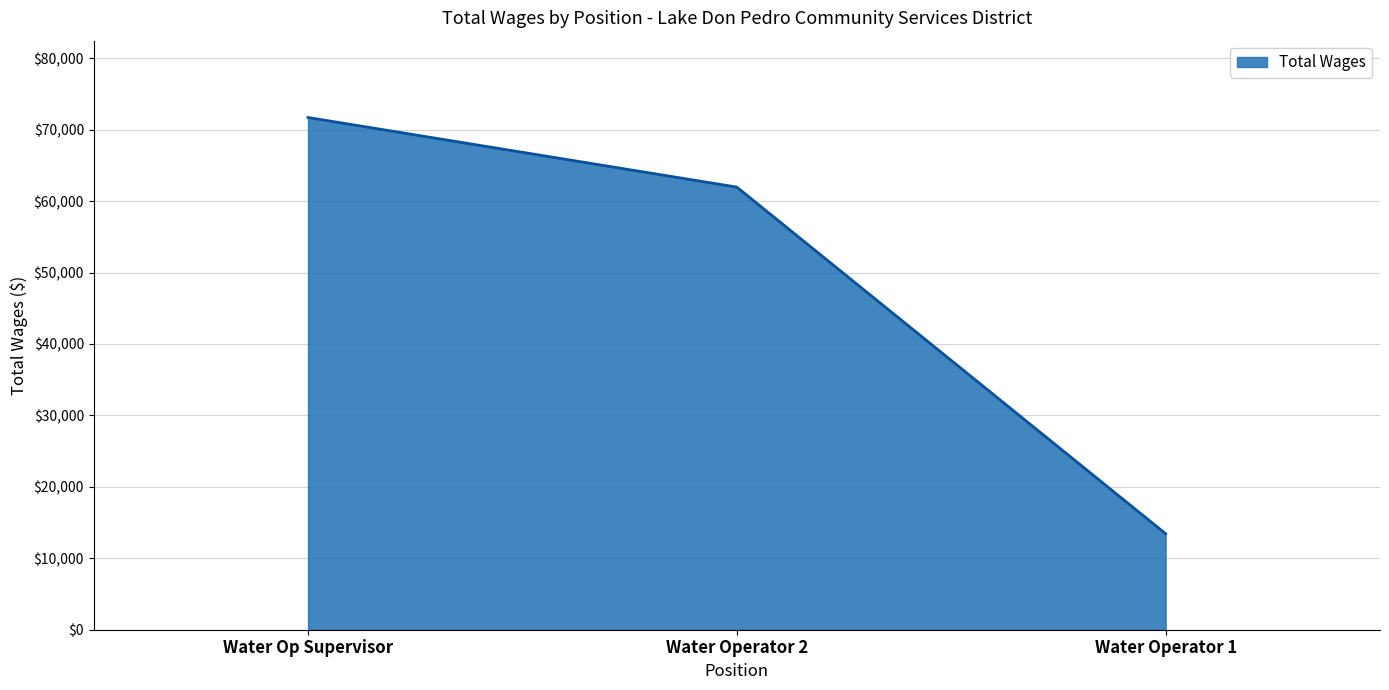

Rank the categories by value from lowest to highest.

Water Operator 1, Water Operator 2, Water Op Supervisor